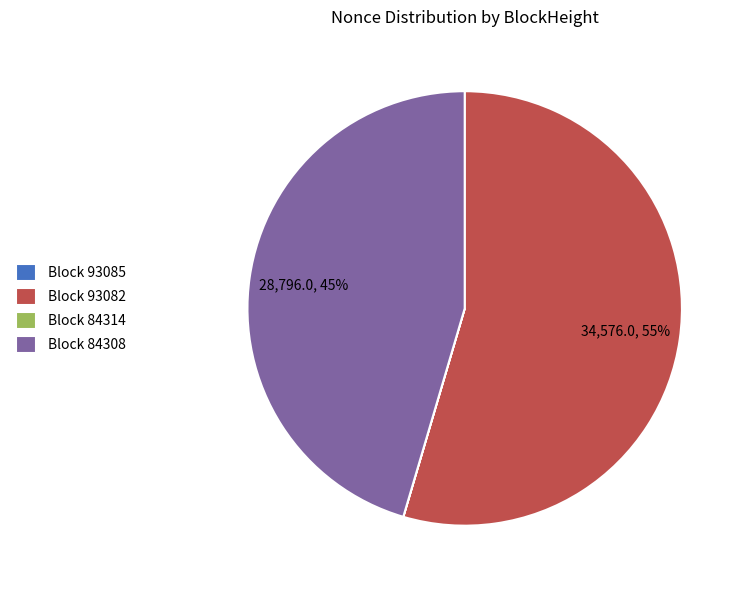

What is the ratio of the value at Block 93082 to the value at Block 84308?

1.2